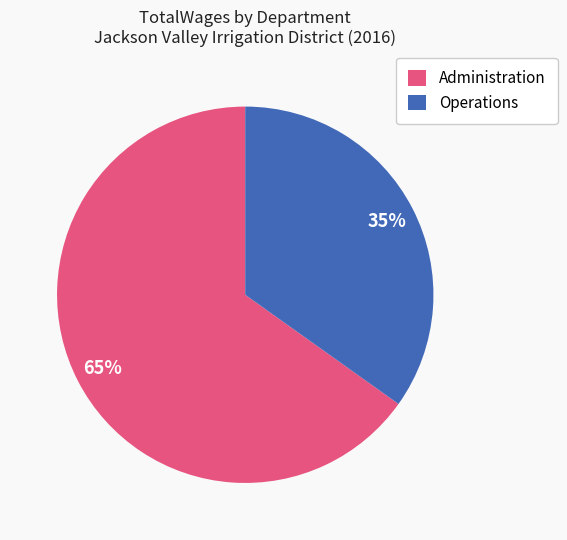

To the nearest percent, what is the difference between the largest and smallest slice percentages?

30%